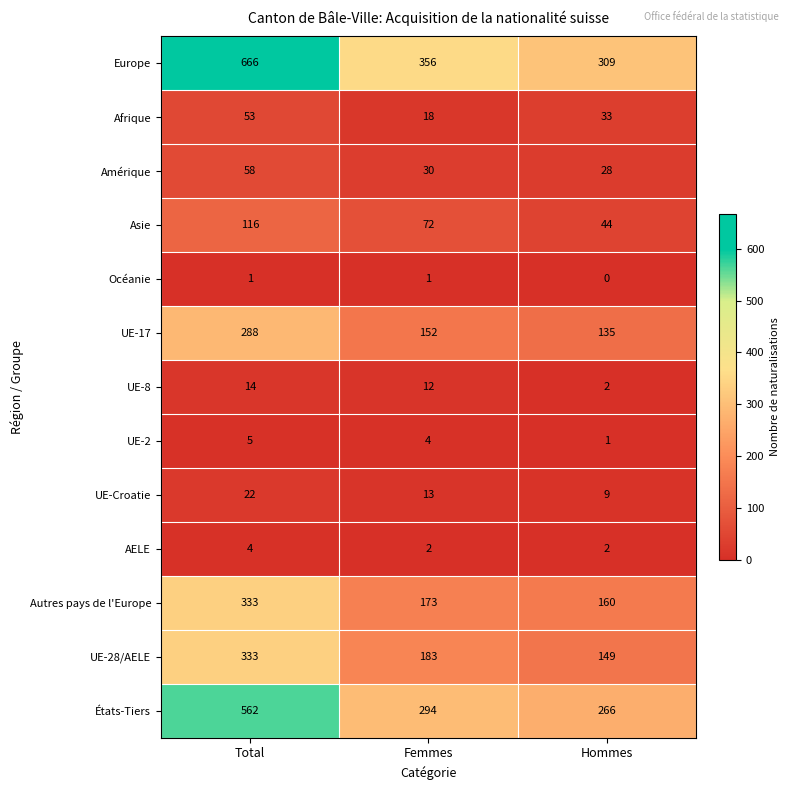

Rank the categories by Afrique value from highest to lowest.

Total, Hommes, Femmes